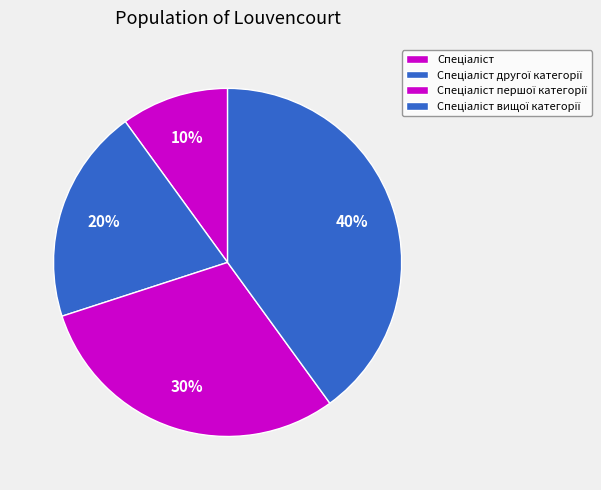

What is the ratio of the value at Спеціаліст першої категорії to the value at Спеціаліст?

3.0